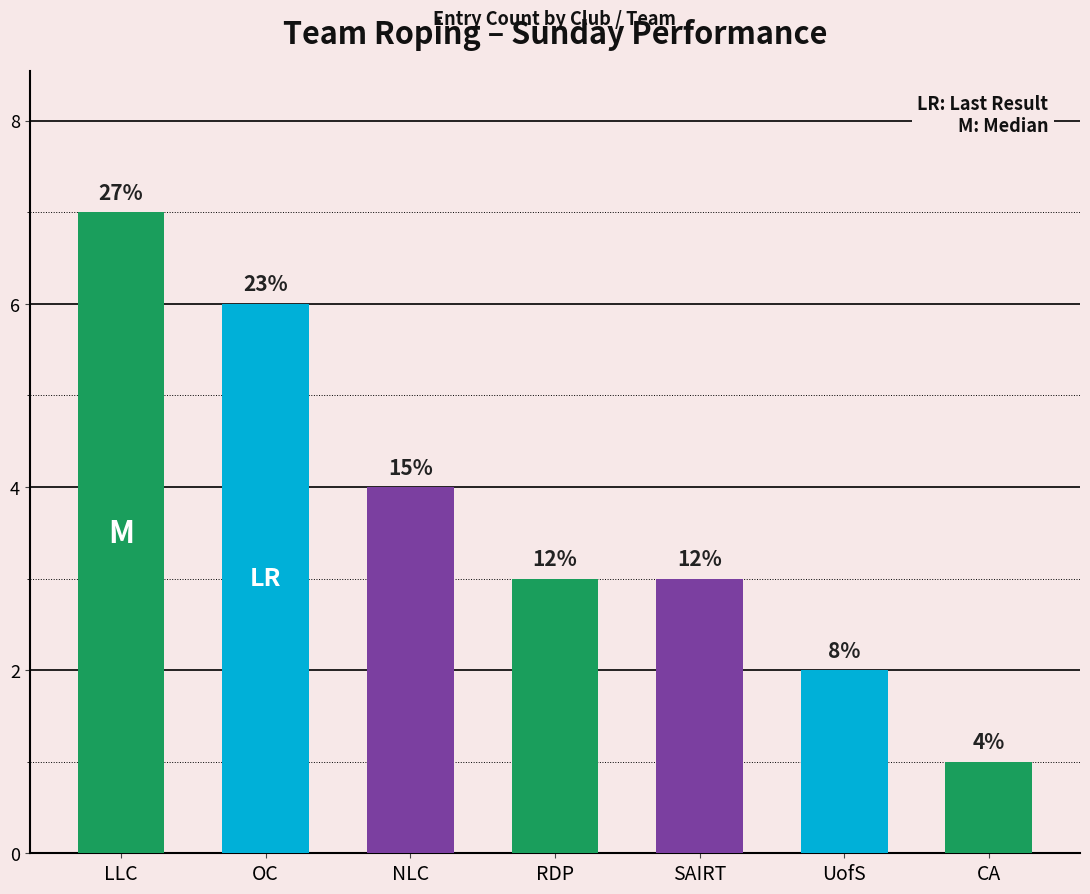

Approximately how many times larger is the value at SAIRT compared to NLC?

0.8